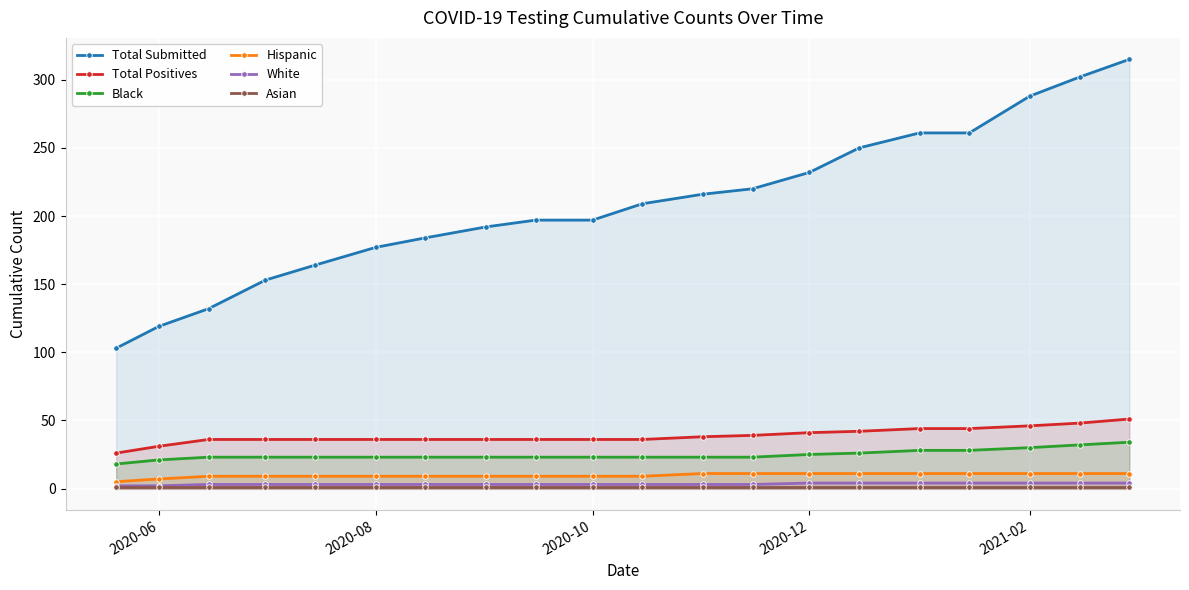

True or false: White and Total Submitted cross at least once.

False